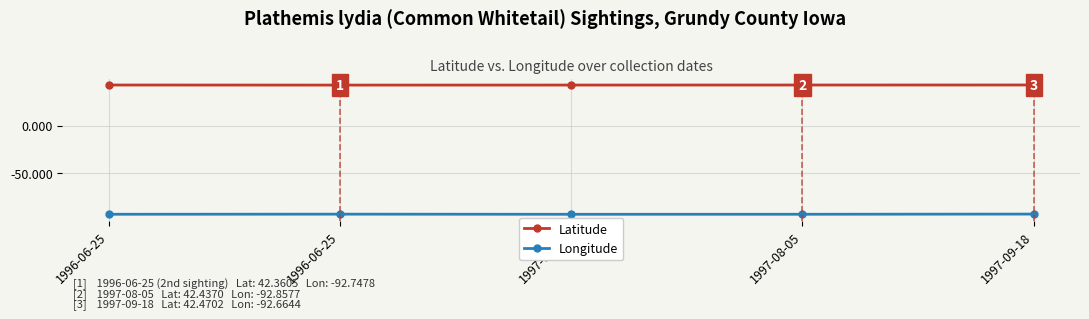

Reading left to right, list all the values displayed in this chart.

Latitude: 42.4	42.4	42.4	42.4	42.5
Longitude: -92.9	-92.7	-92.9	-92.9	-92.7